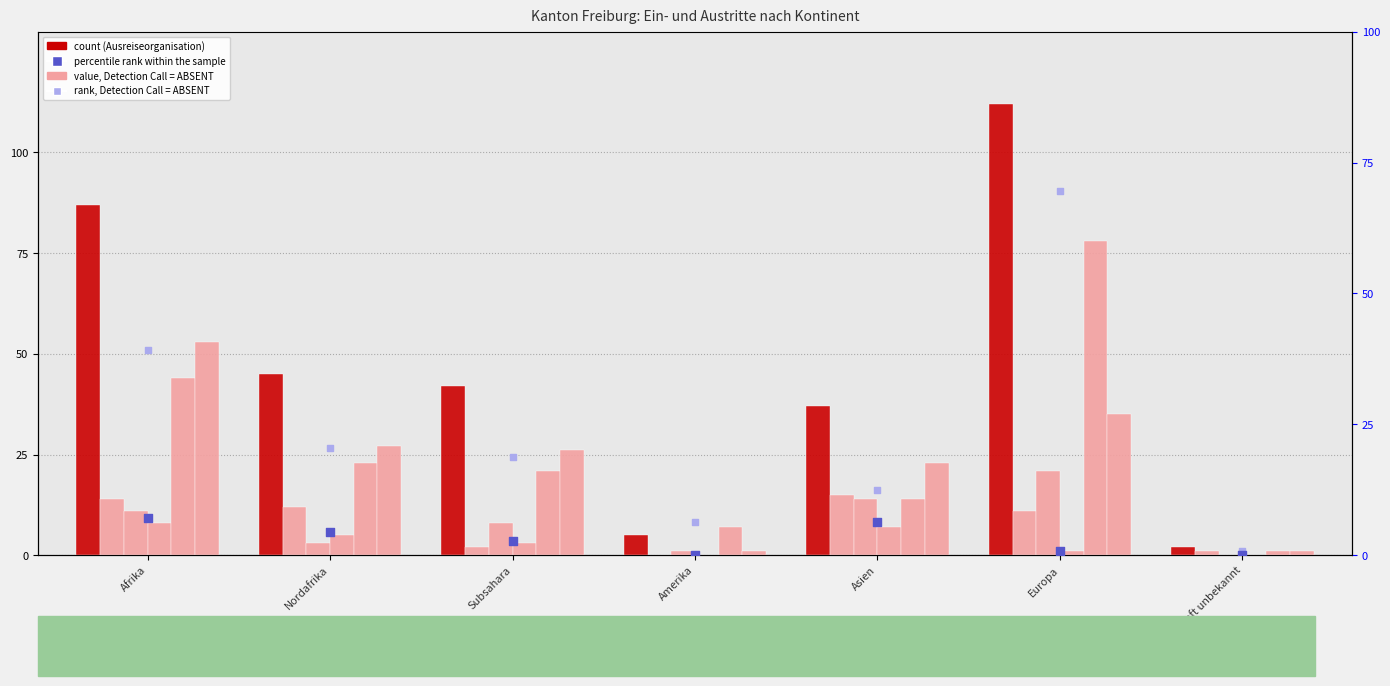

Which series contains the lowest Y value?

Beginn Identitätsabklärung